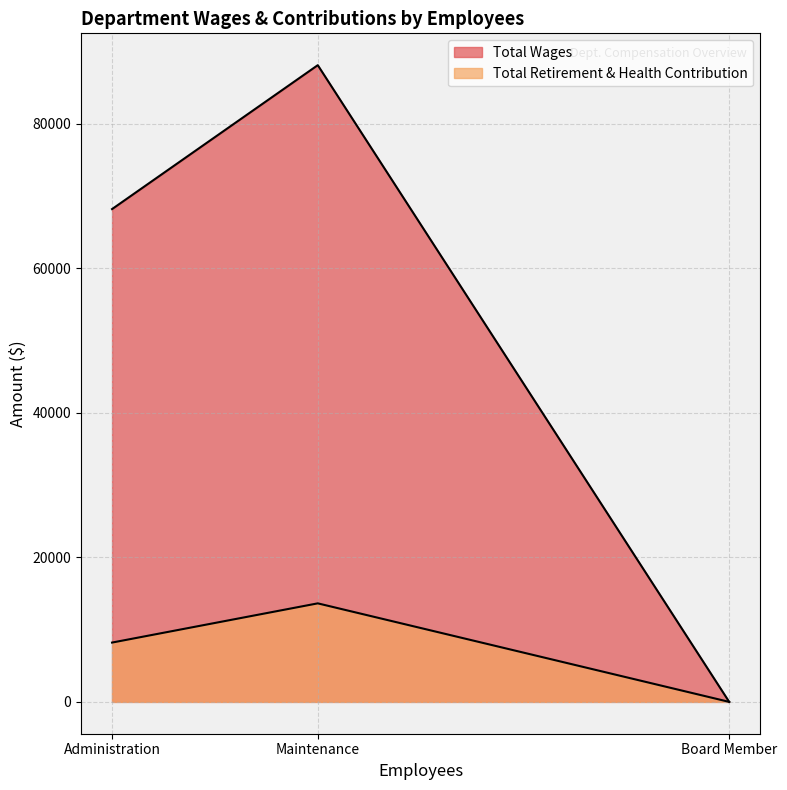

Does the chart have visible grid lines?

Yes